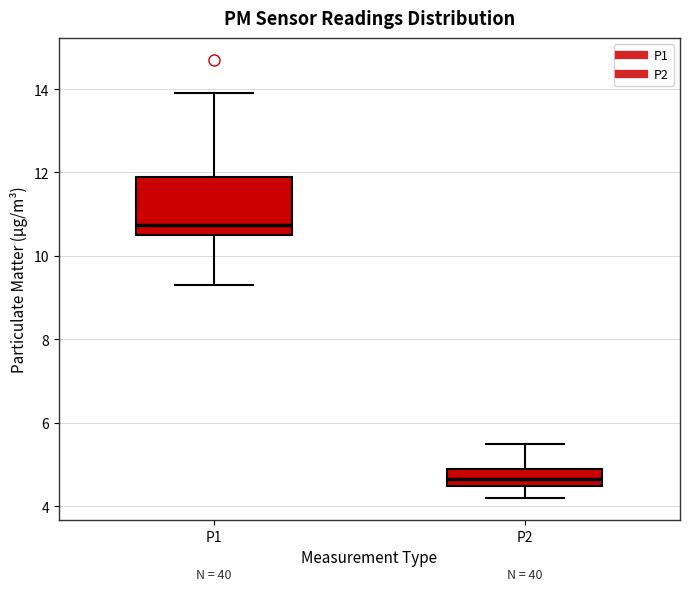

Where does the median line of the box for P2 sit on the y-axis? The values are not printed on the chart, so give them approximately, as read against the axis.

4.6